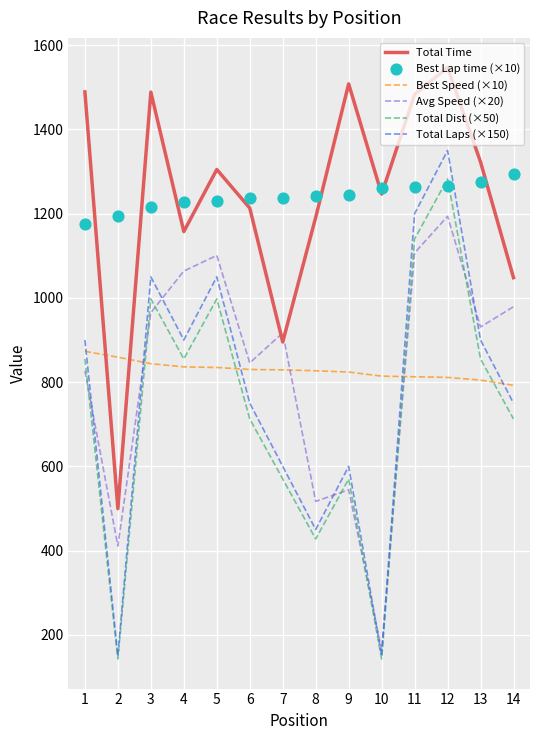

Which series has the widest spread of Y values?

Total Laps (×150)